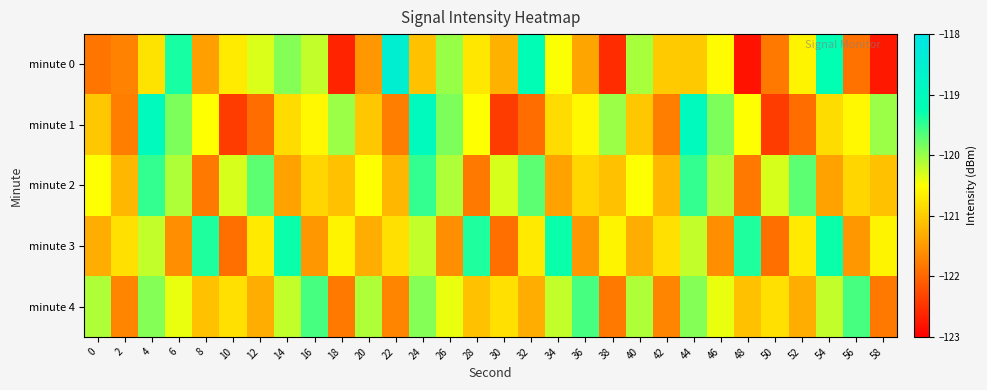

Between 34 and 28, which is larger?

34